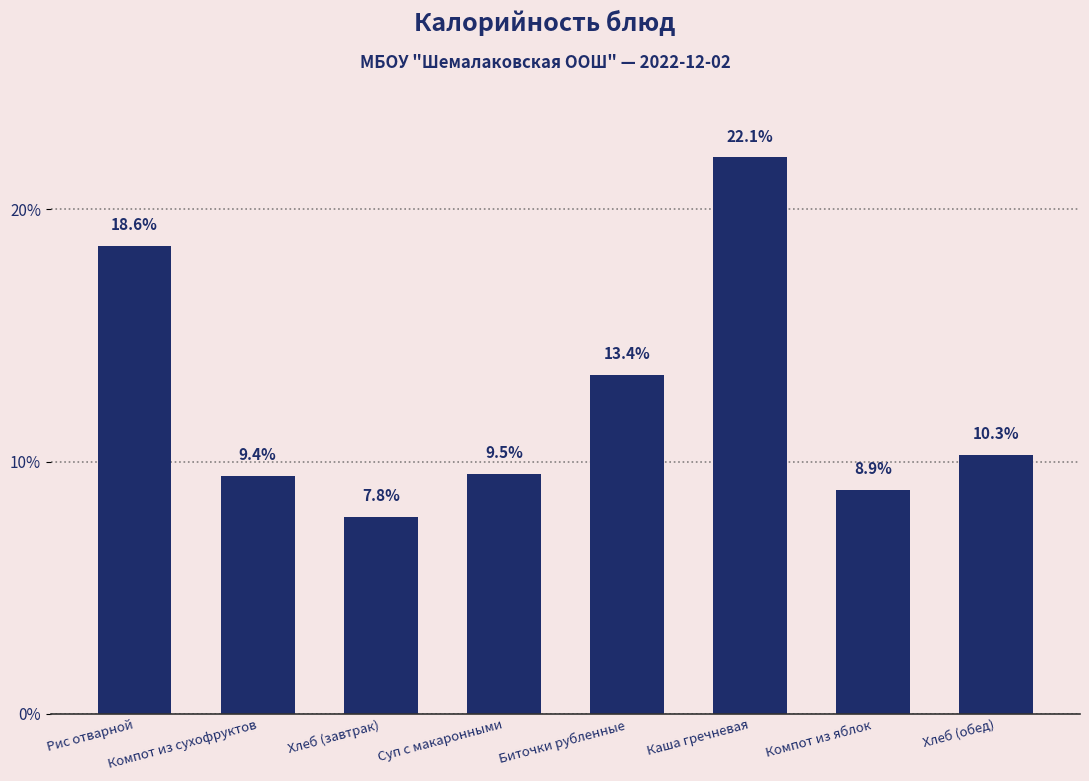

Rank the categories by value from lowest to highest.

Хлеб (завтрак), Компот из яблок, Компот из сухофруктов, Суп с макаронными, Хлеб (обед), Биточки рубленные, Рис отварной, Каша гречневая